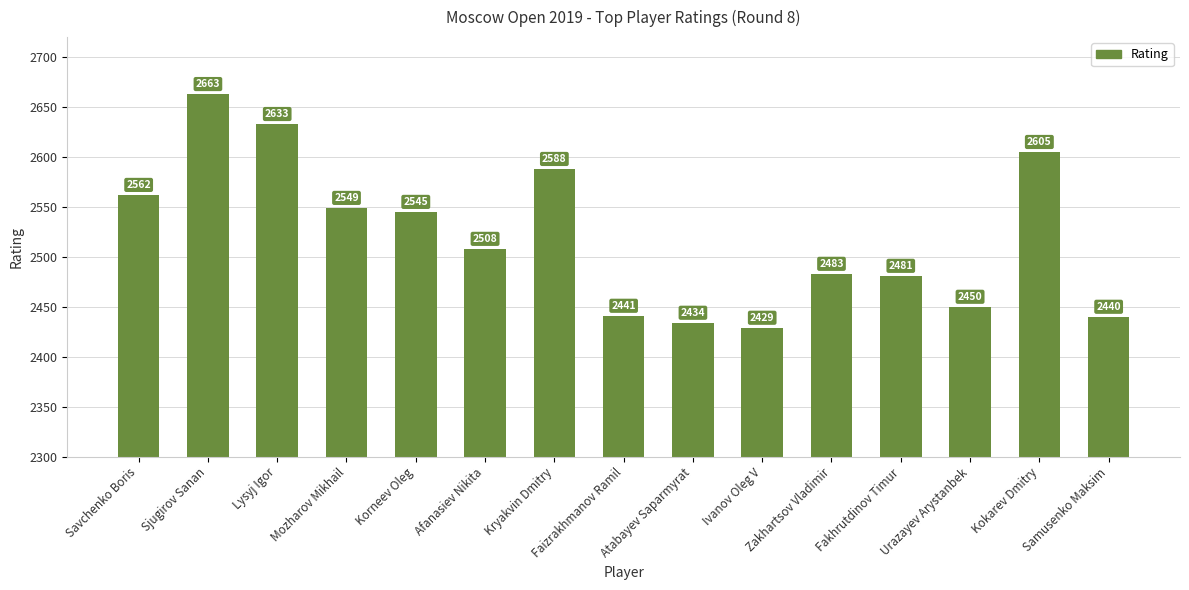

What is the maximum value shown in the chart?

2663